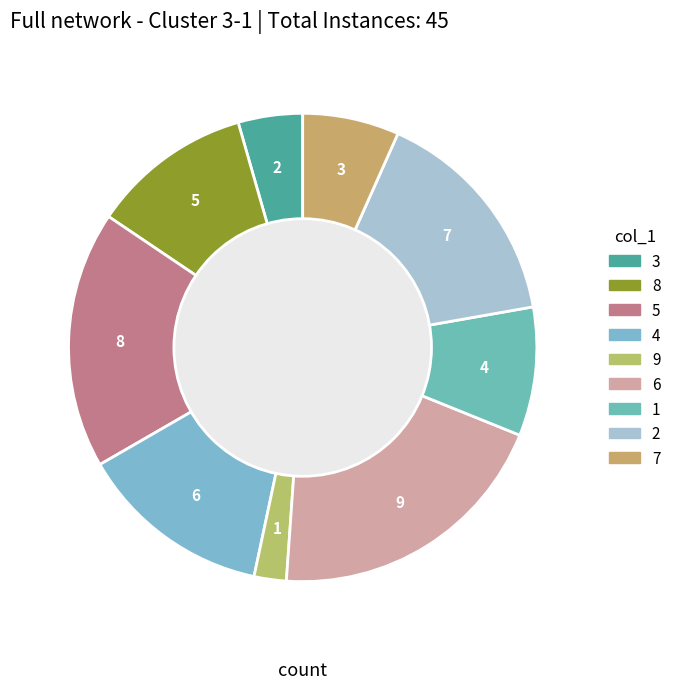

Is there a majority slice in this chart?

No